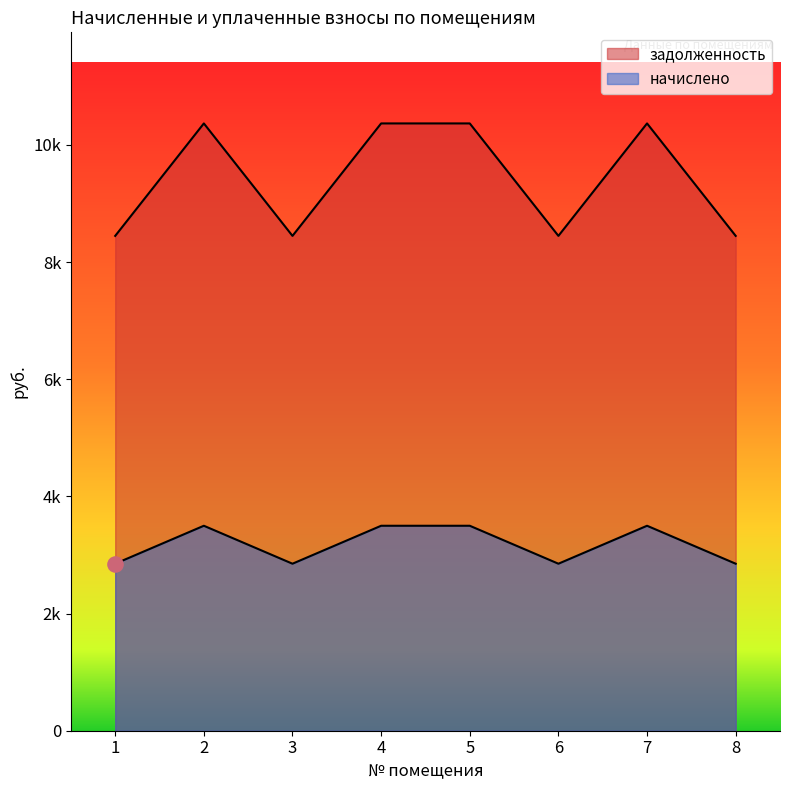

Which series has the largest total across all categories?

задолженность